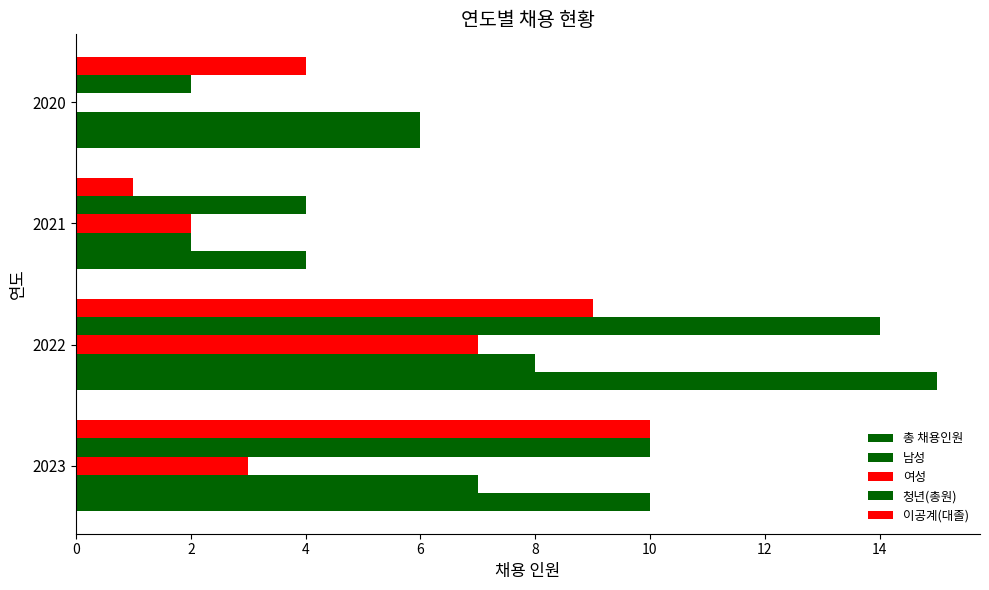

Count the number of data series in this chart.

5